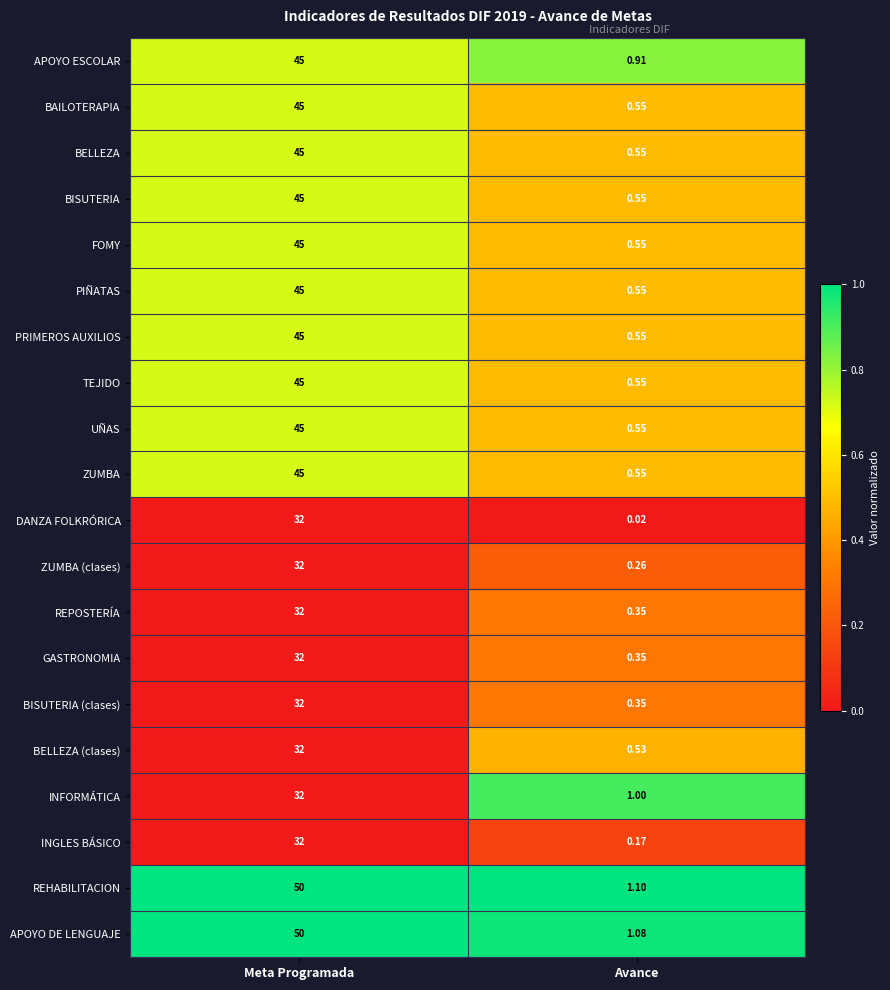

Which series changed the most between Meta Programada and Avance?

APOYO DE LENGUAJE